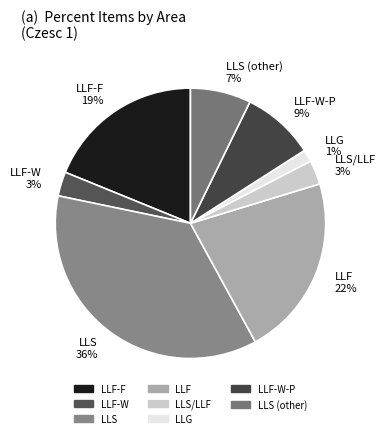

To the nearest percent, what percentage of the pie is LLF-F?

19%